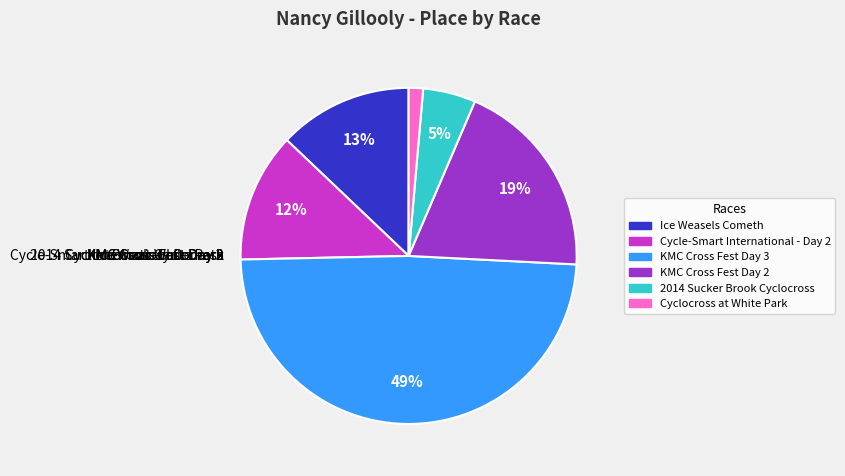

How many slices are in this pie chart?

6